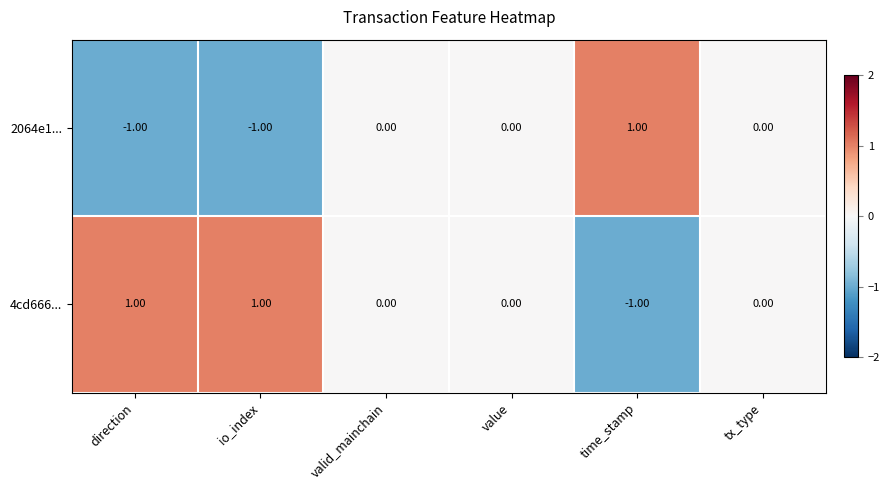

List the series in order of their overall mean, lowest first.

2064e1..., 4cd666...